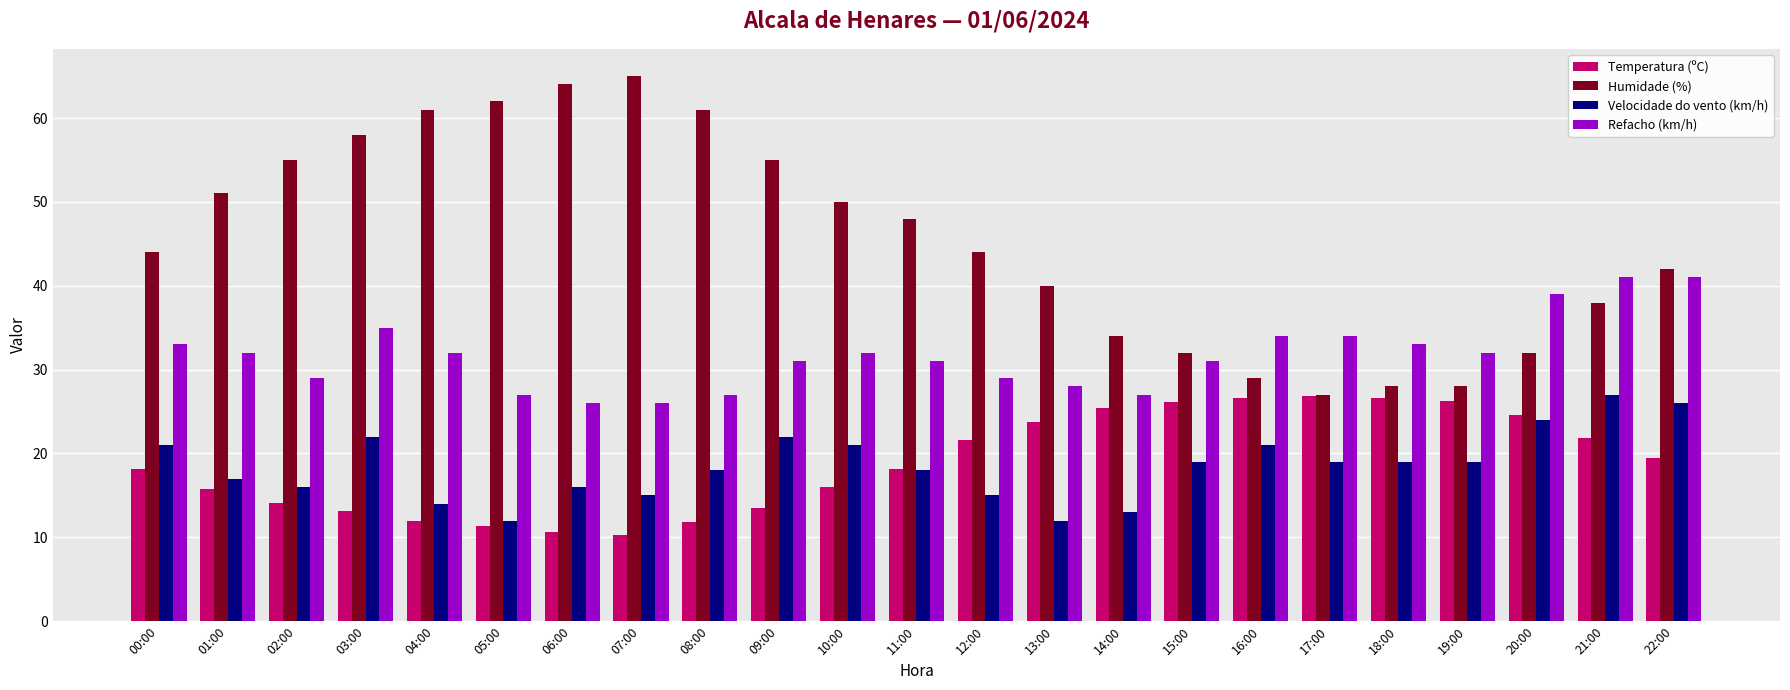

Does the chart contain stacked bars?

No